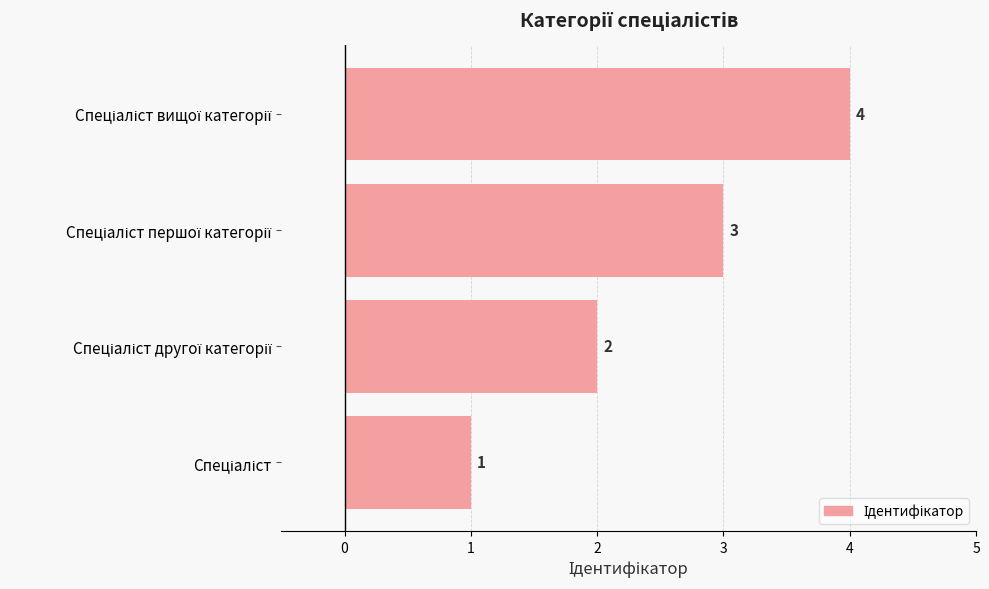

What is the difference between the maximum and minimum values?

3